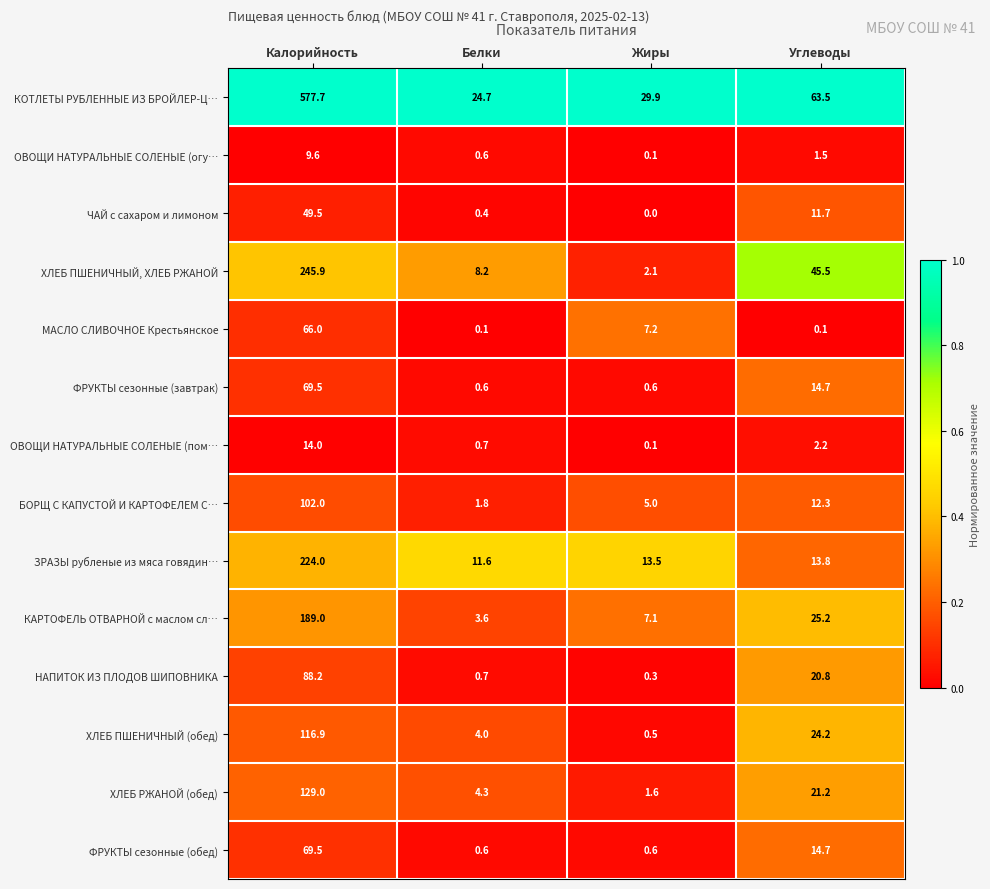

What is the approximate value of ХЛЕБ ПШЕНИЧНЫЙ (обед) at Углеводы?

24.2